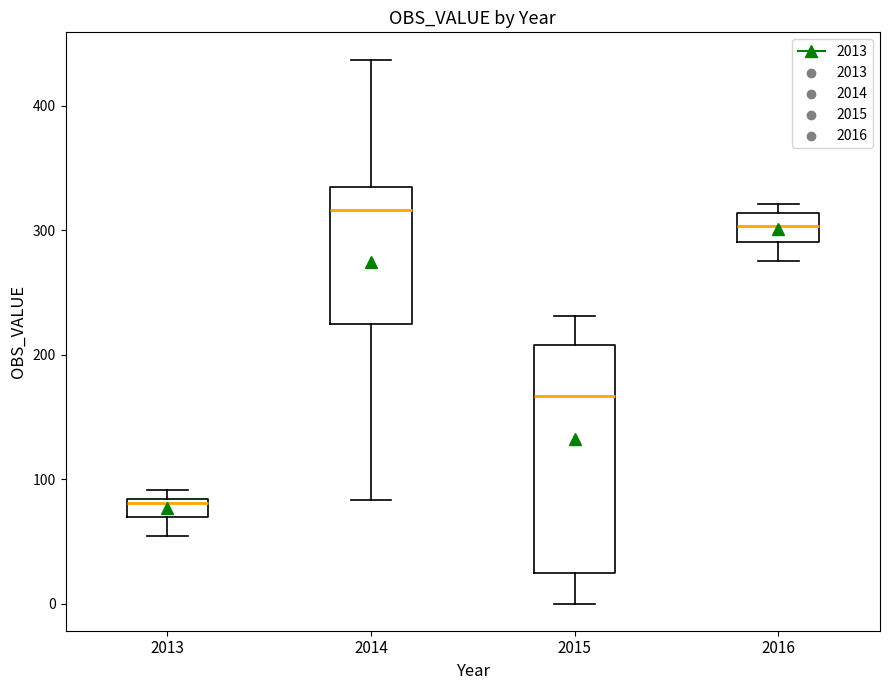

Which box has the highest median line?

2014